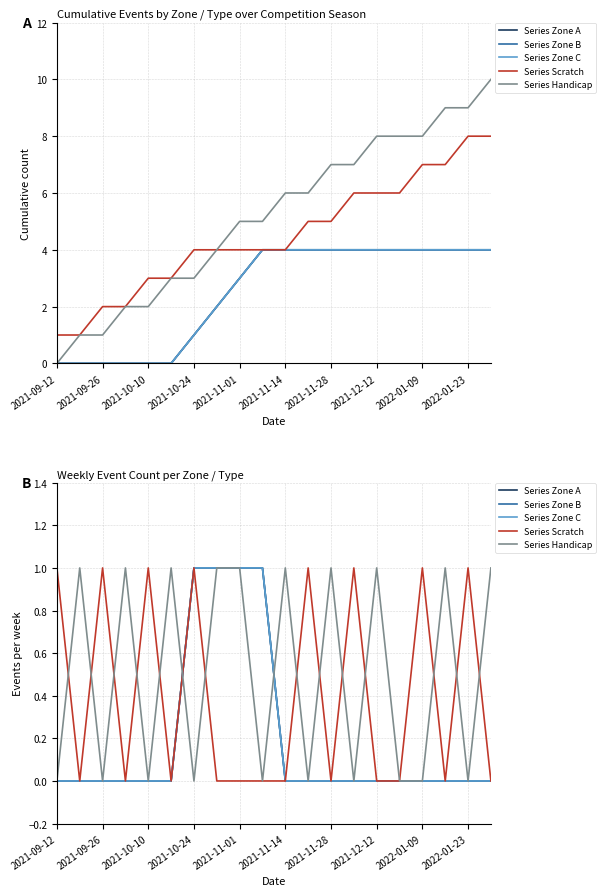

How many Series Zone A values are between 0 and 1?

20